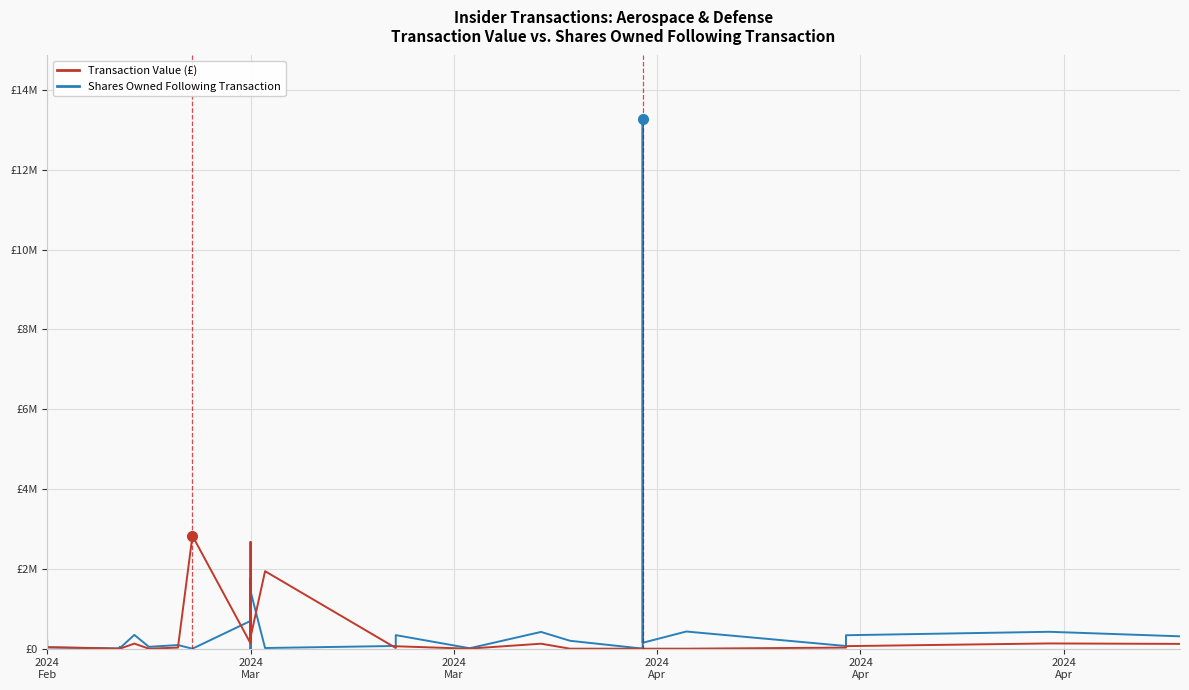

Between which two adjacent categories do Shares Owned Following Transaction and Transaction Value (£) first intersect?

2024 Feb and 2024 Feb